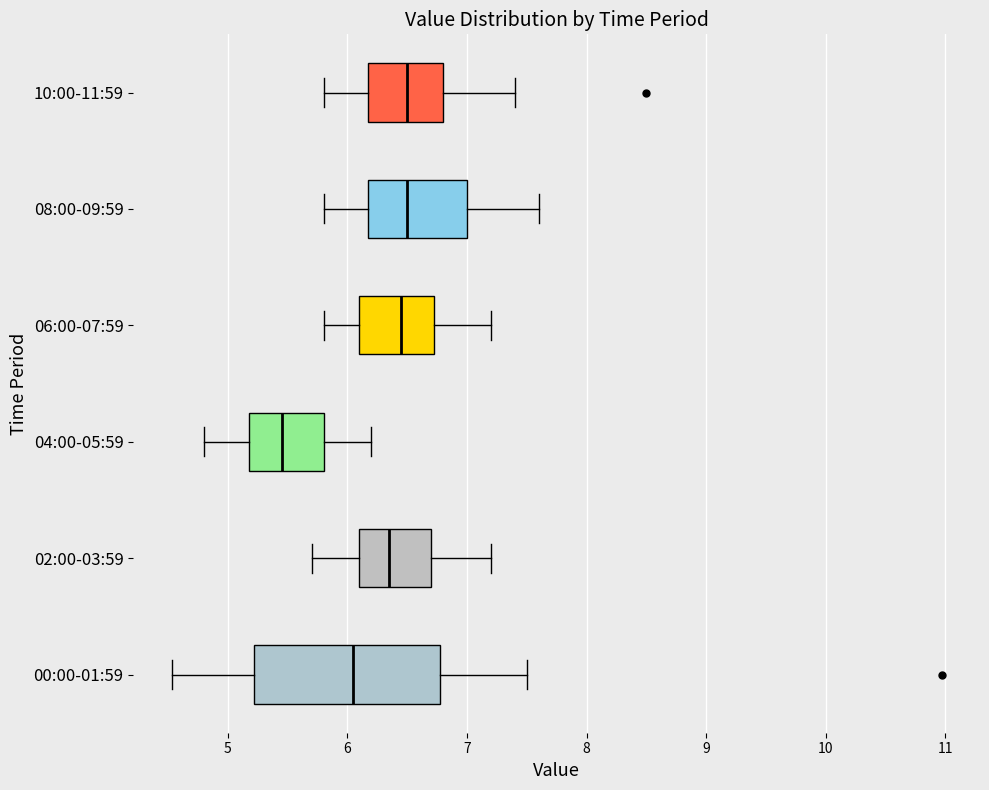

Reading bottom to top, transcribe this box plot: for each box, give where its median line is, the range the box spans, and where its two whiskers end, as read against the x-axis. The values are not printed on the chart, so give them approximately, as read against the axis.

00:00-01:59: median 6.1, box 5.2 to 6.8, whiskers 4.5 to 7.5
02:00-03:59: median 6.4, box 6.1 to 6.7, whiskers 5.7 to 7.2
04:00-05:59: median 5.5, box 5.2 to 5.8, whiskers 4.8 to 6.2
06:00-07:59: median 6.5, box 6.1 to 6.7, whiskers 5.8 to 7.2
08:00-09:59: median 6.5, box 6.2 to 7.0, whiskers 5.8 to 7.6
10:00-11:59: median 6.5, box 6.2 to 6.8, whiskers 5.8 to 7.4